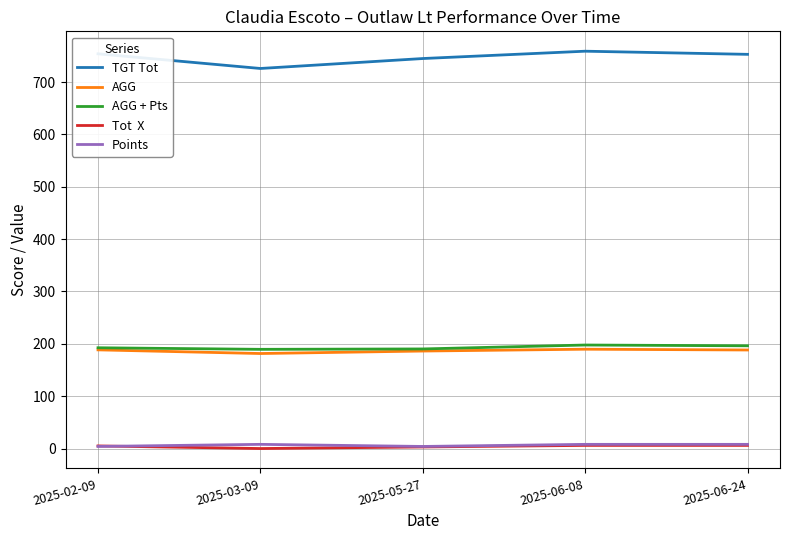

What is the total value across all series at 2025-05-27?

1128.5